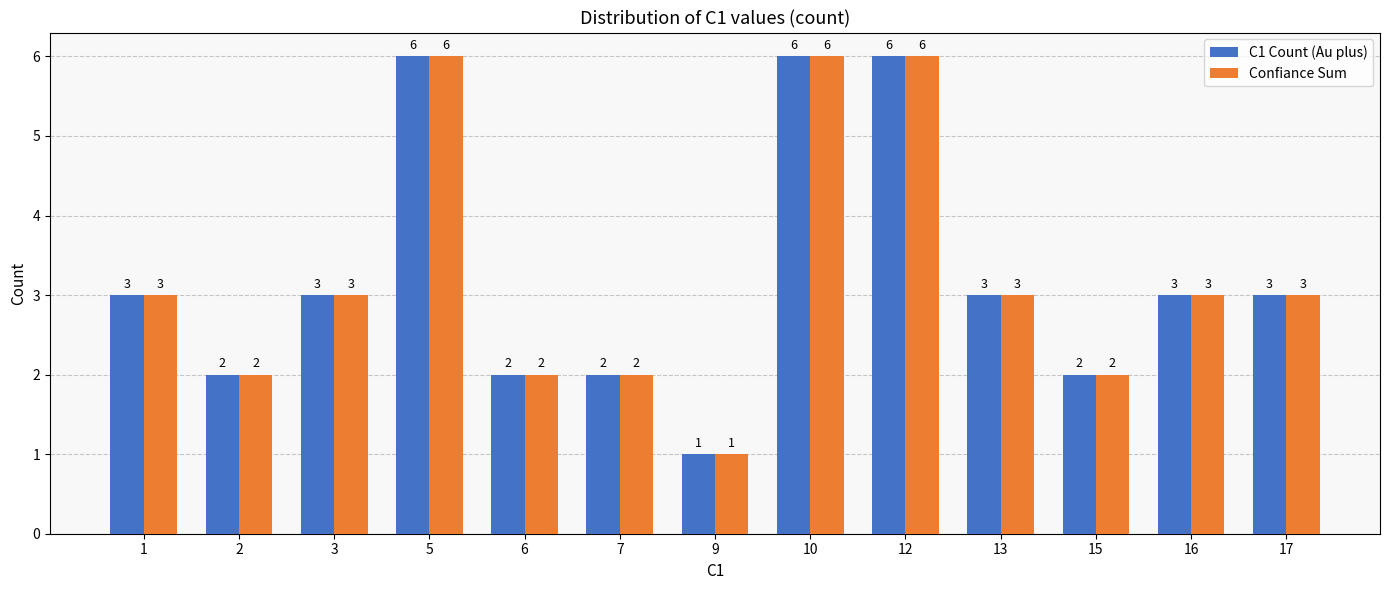

True or false: C1 Count (Au plus) has a value of 1 at 2.

False